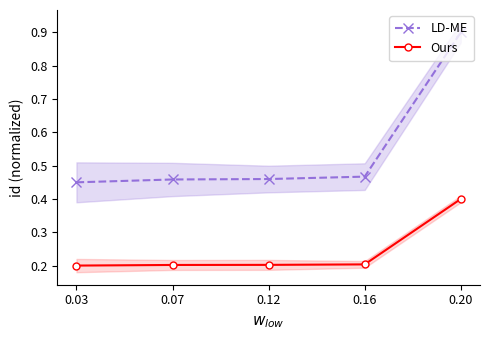

What are all the series names shown in the legend?

LD-ME, Ours